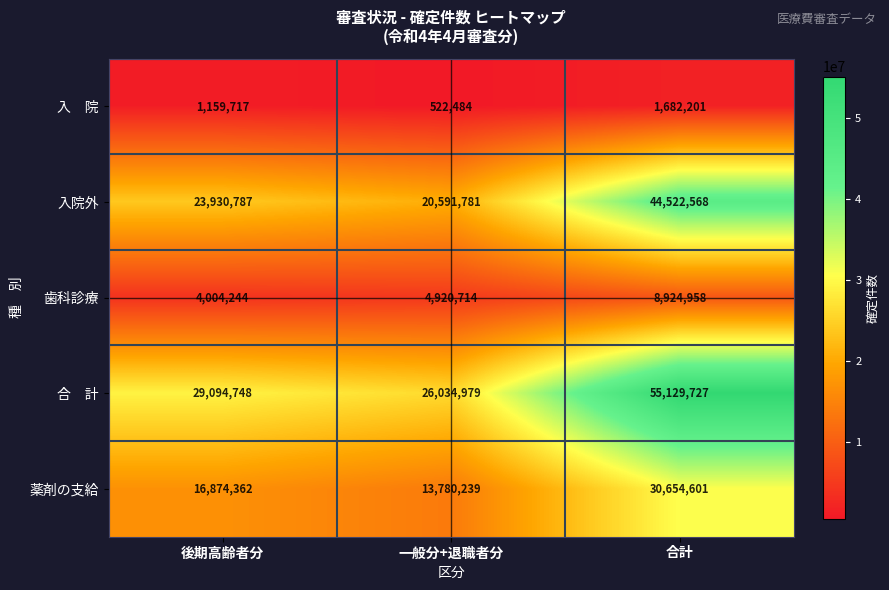

Between 後期高齢者分 and 一般分+退職者分, which series saw the biggest shift?

入院外